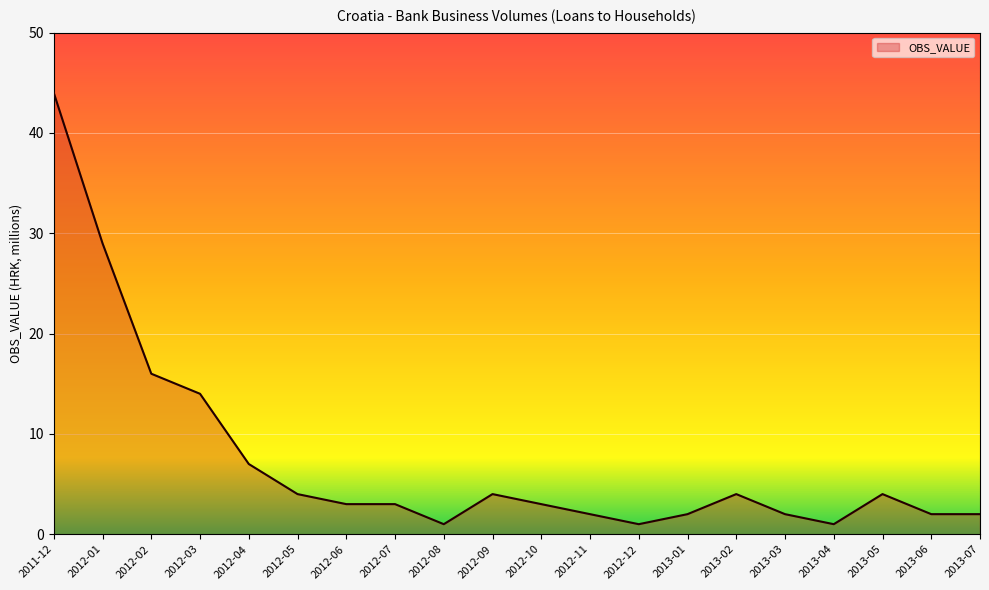

Does the chart have visible grid lines?

Yes